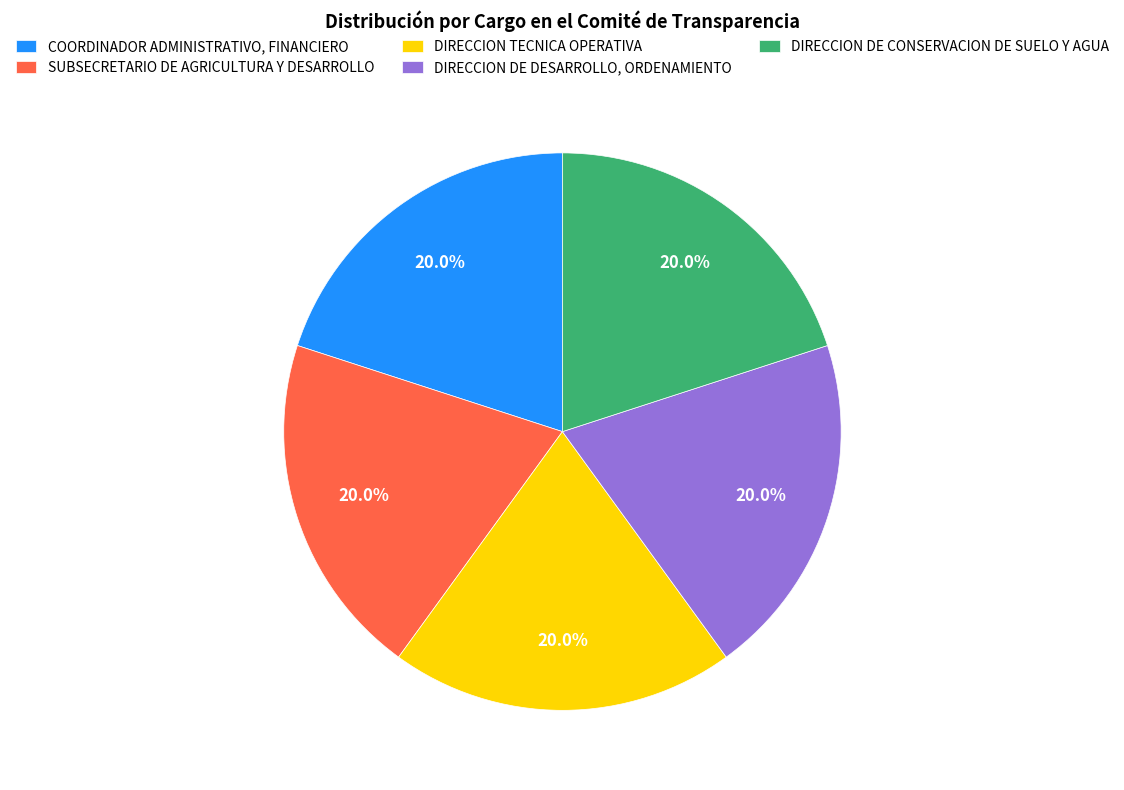

Does any single category account for the majority?

No